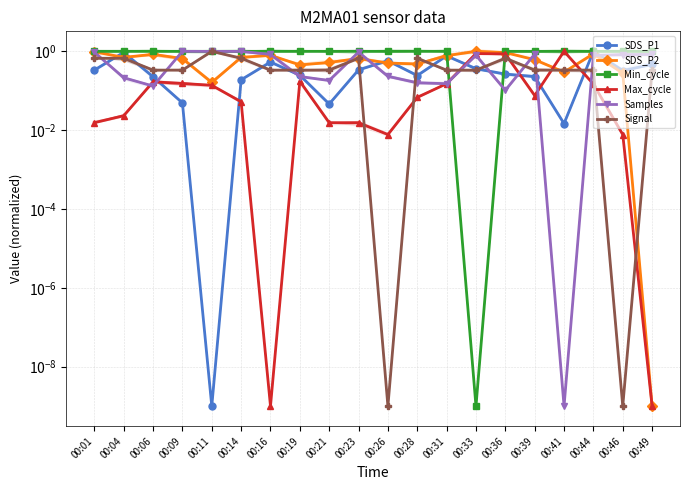

At which label does SDS_P1 reach its peak?

00:44